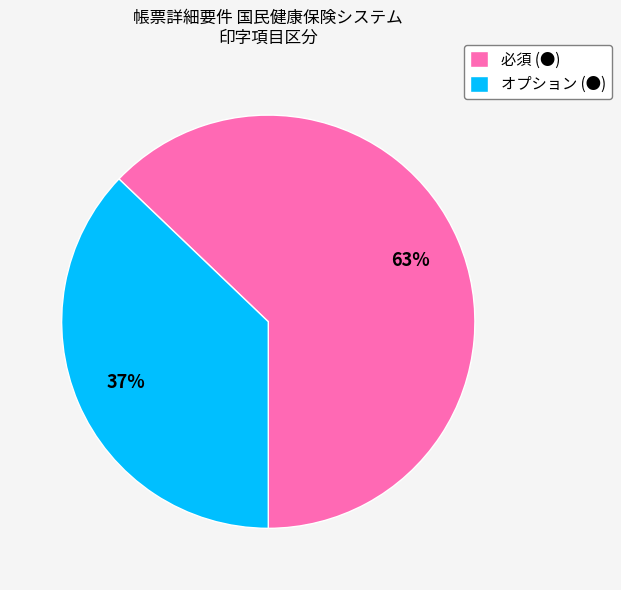

How many segments does this pie chart have?

2